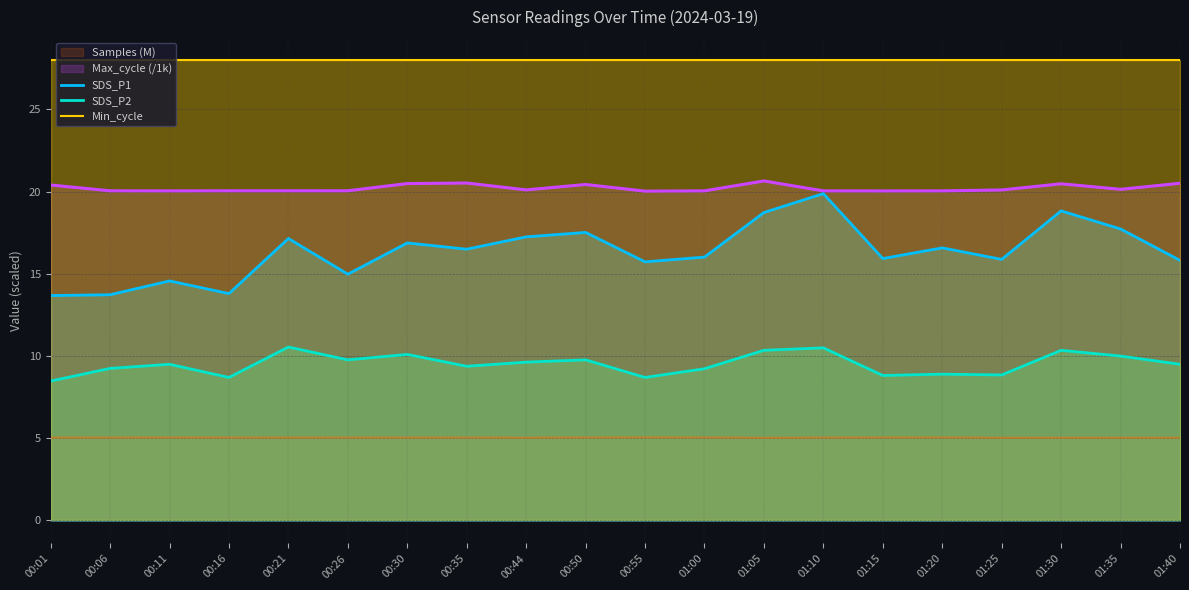

What is the lowest value of the SDS_P1 series?

13.7